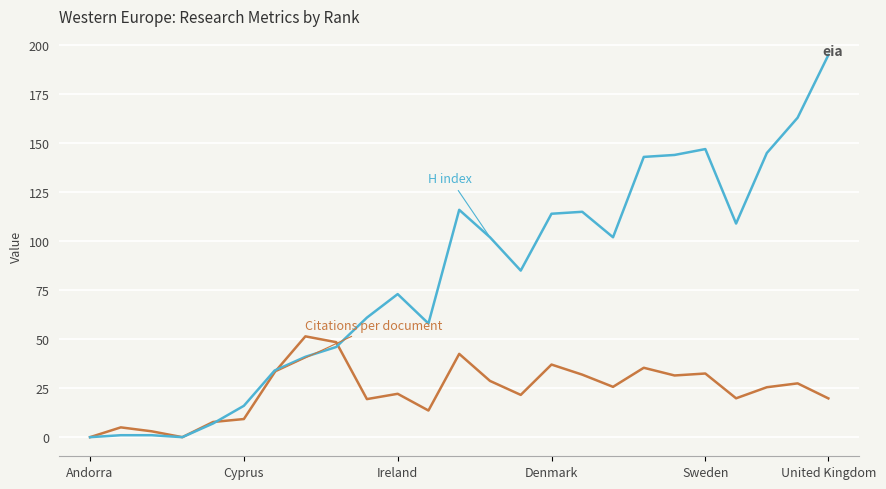

How many series are shown in this chart?

2